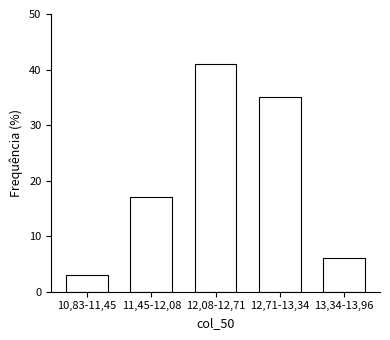

Reading left to right, list all the values displayed in this chart.

10,83-11,45=3	11,45-12,08=17	12,08-12,71=41	12,71-13,34=35	13,34-13,96=6